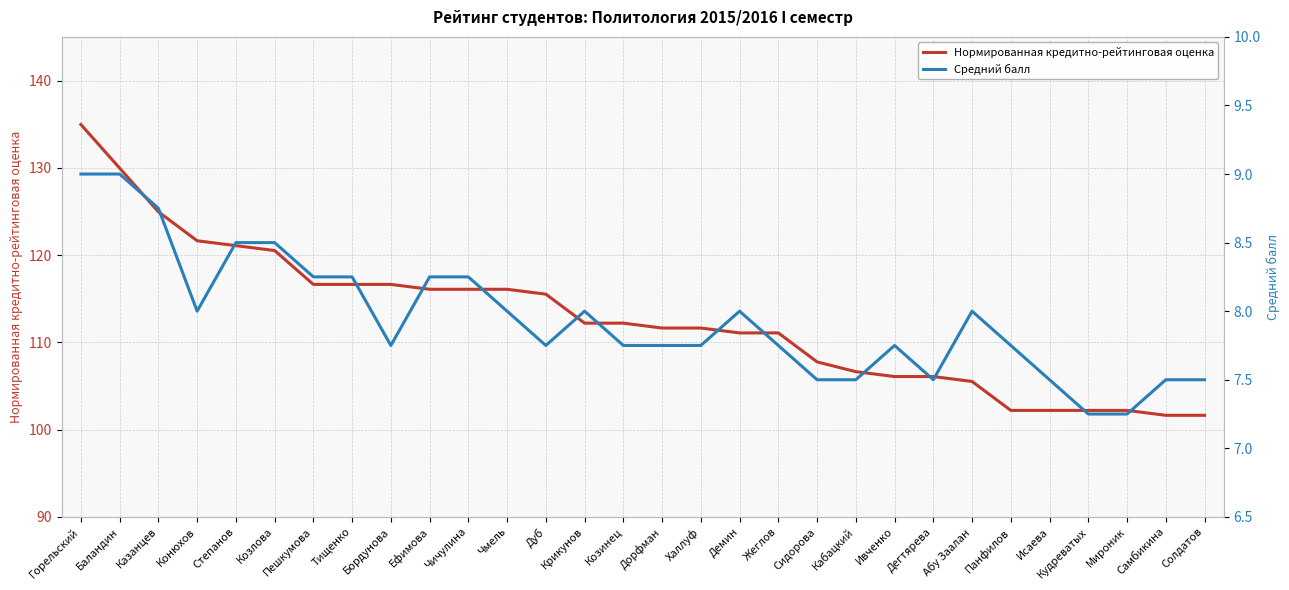

What is the label of the 23rd point from the right?

Тищенко